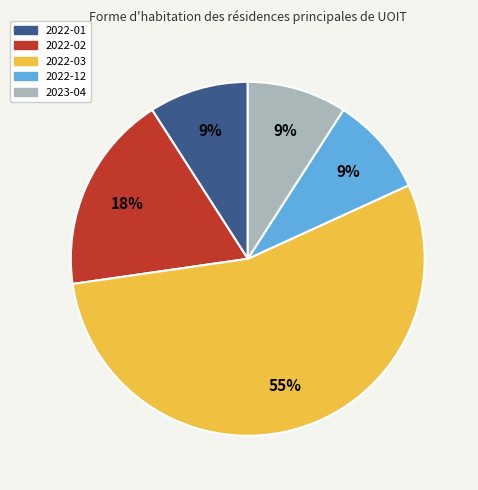

To the nearest percent, what is the average slice percentage?

20%